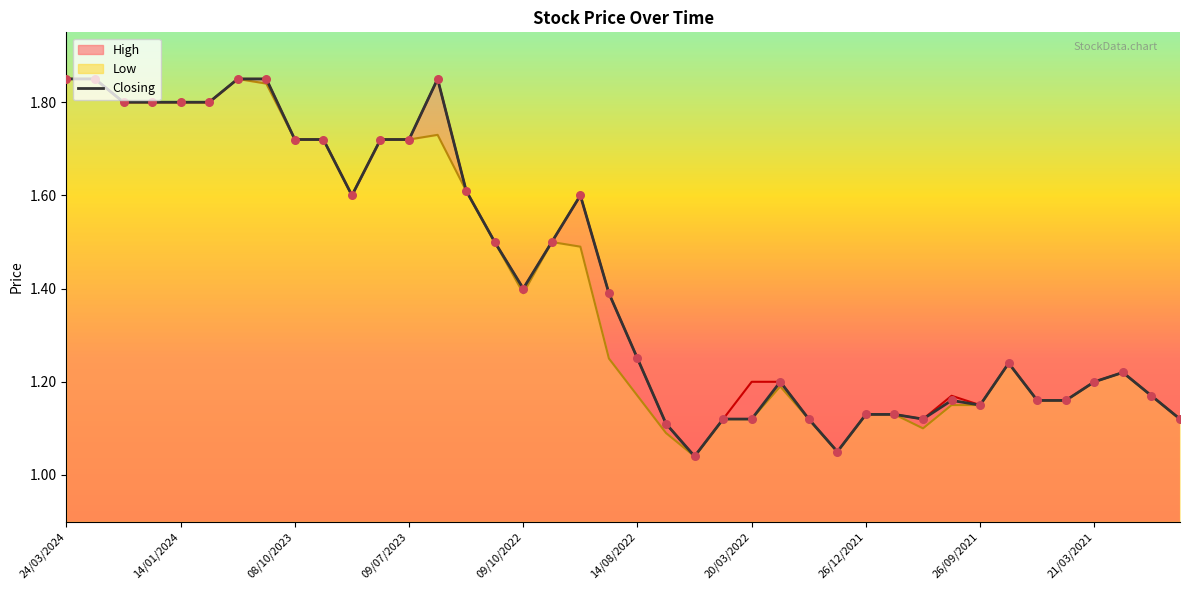

What is the change in value from 09/07/2023 to 29?

-0.7